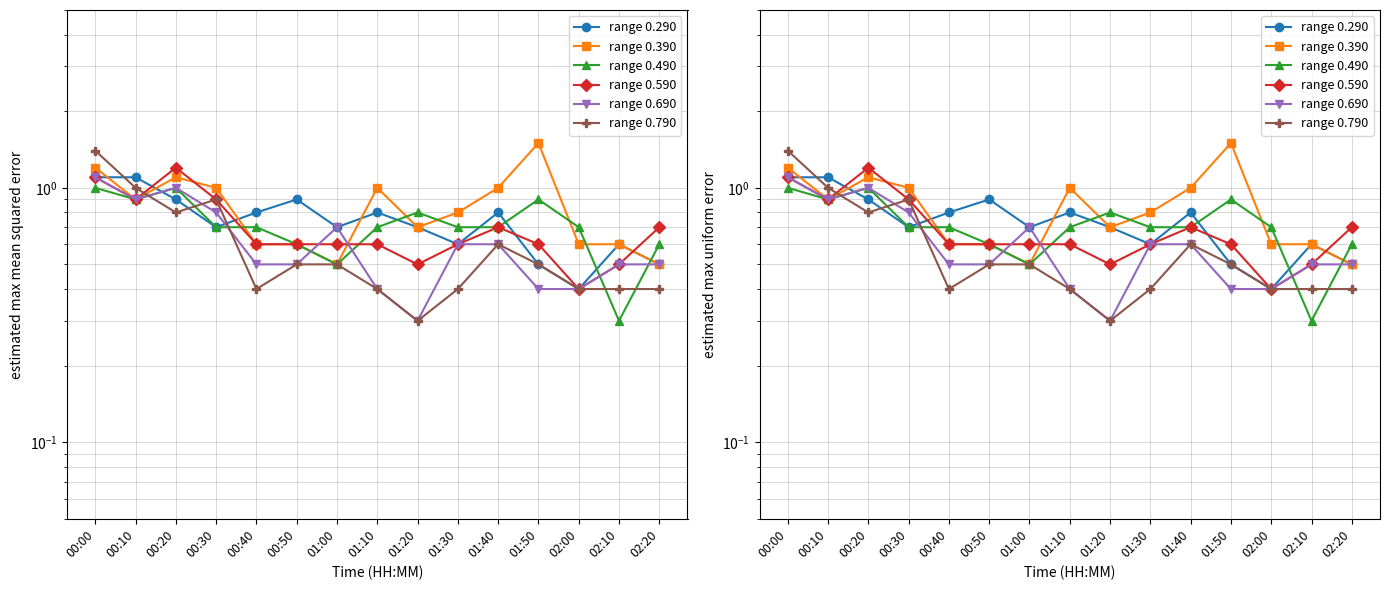

At which category does the chart reach its peak across all series?

01:50